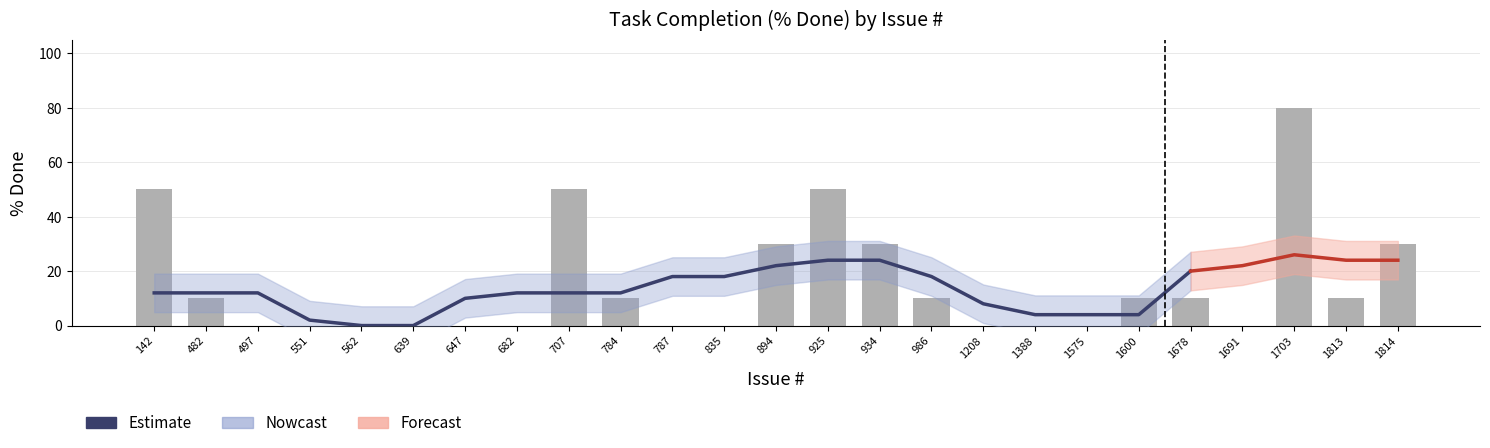

Count the number of values greater than 10.

7